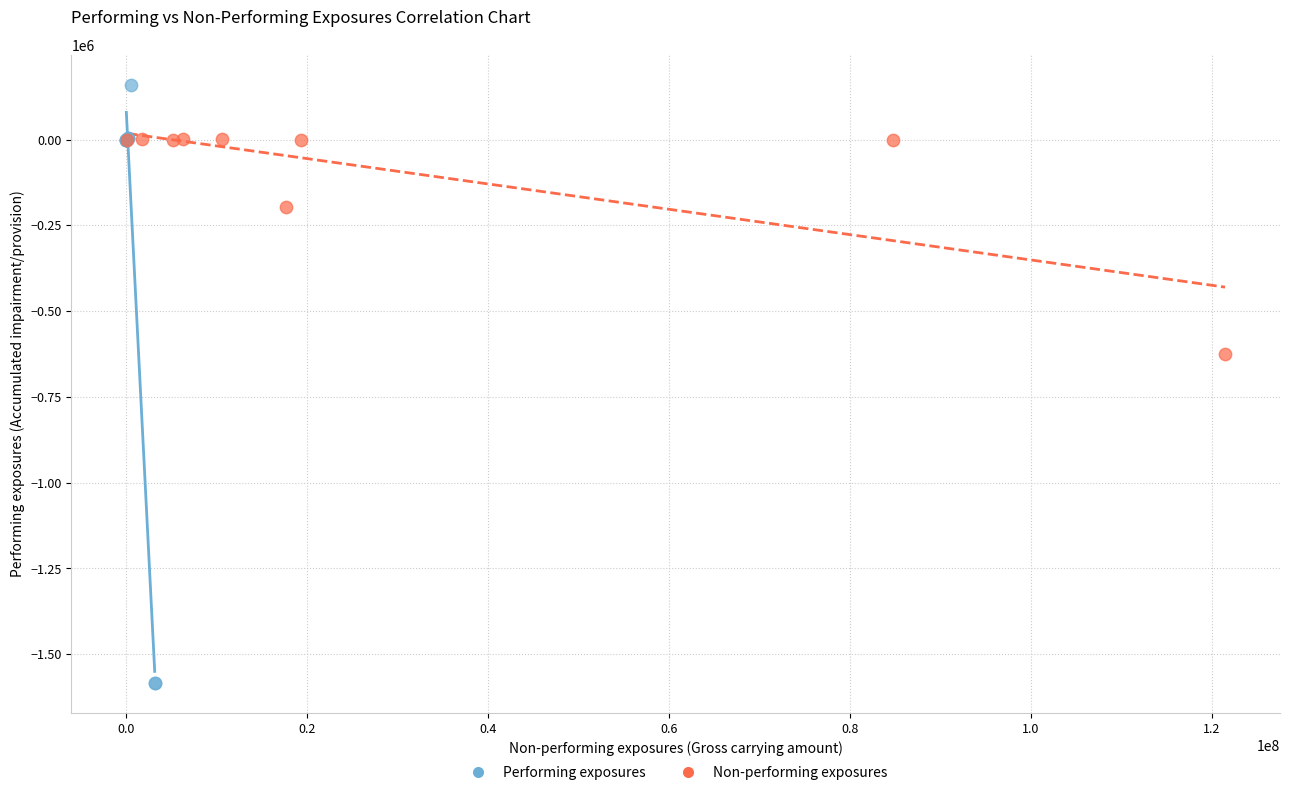

Which series contains the lowest Y value?

Performing exposures